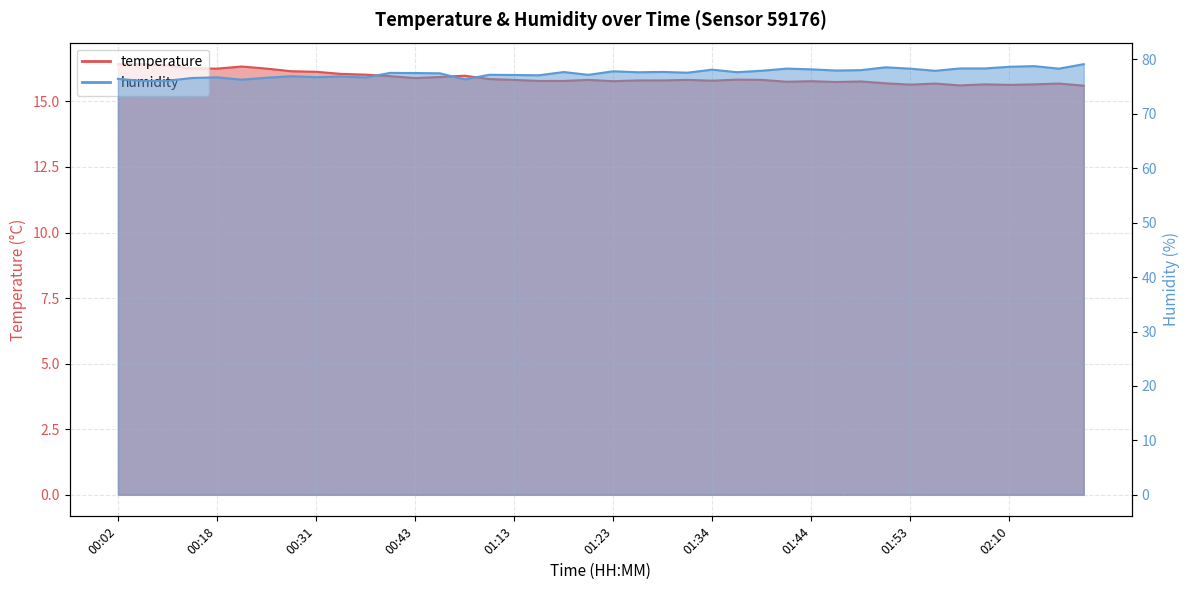

What are all the series names shown in the legend?

temperature, humidity